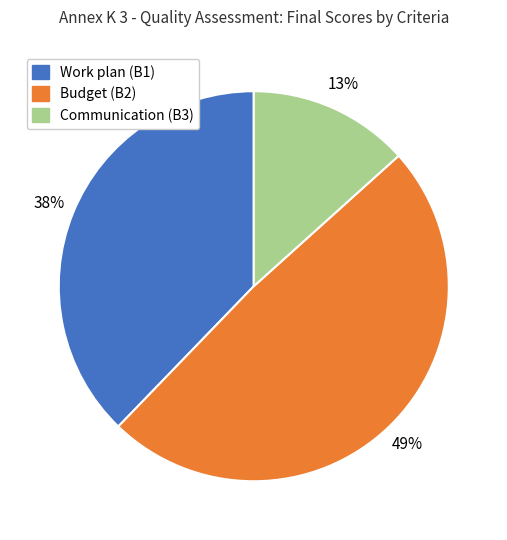

Approximately how many times larger is the value at Communication (B3) compared to Budget (B2)?

0.3